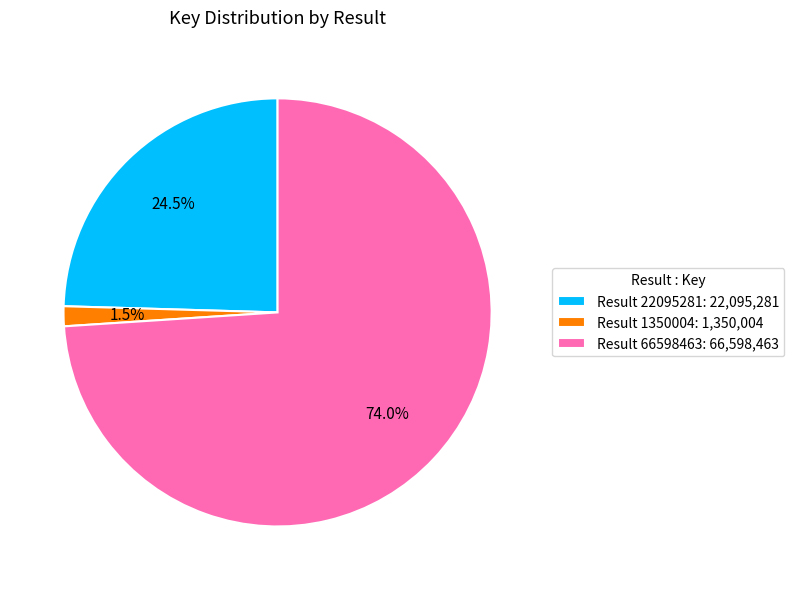

Combined, do Result 22095281: 22,095,281 and Result 1350004: 1,350,004 account for over 50%?

No